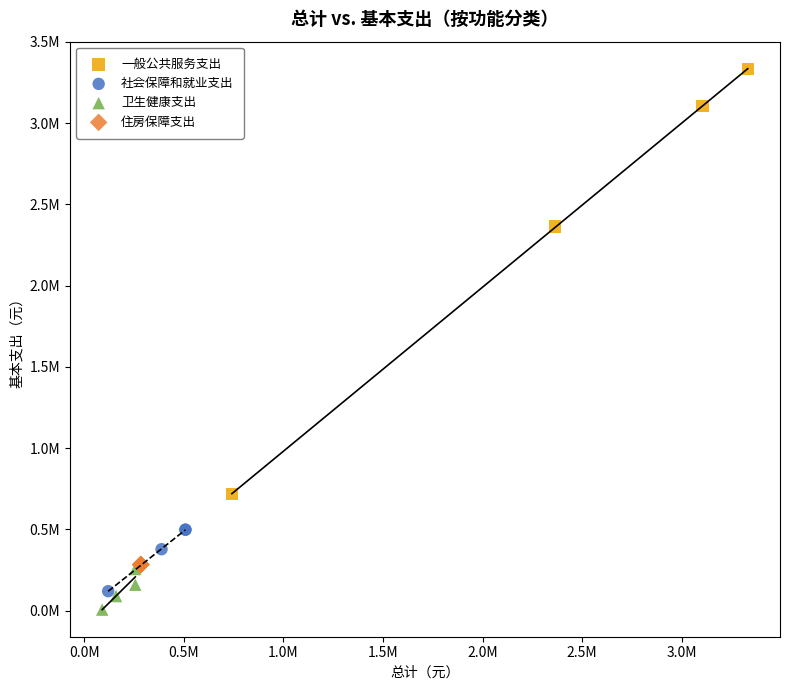

What are all the series names shown in the legend?

一般公共服务支出, 社会保障和就业支出, 卫生健康支出, 住房保障支出